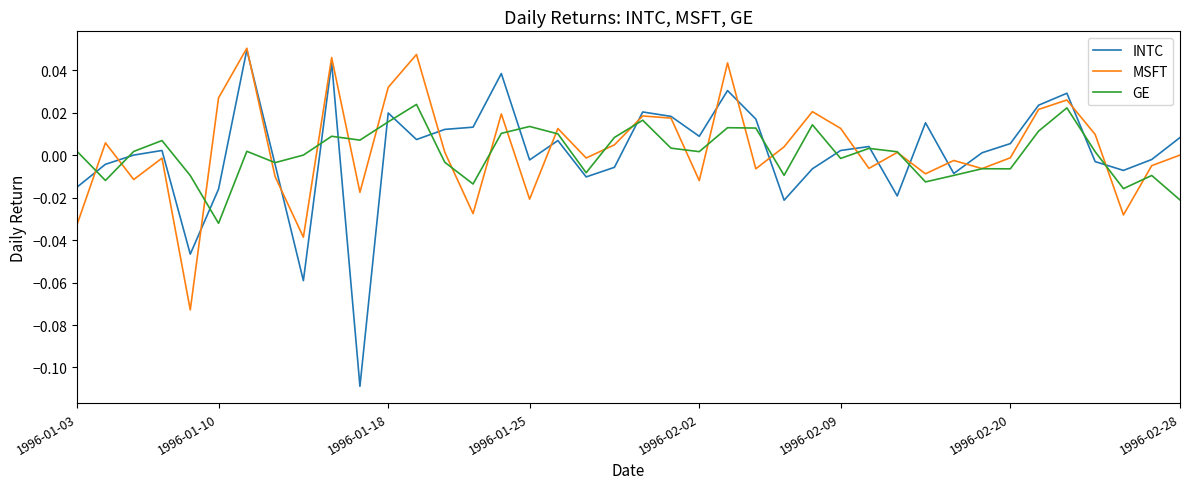

Which series has the largest range (max minus min)?

INTC